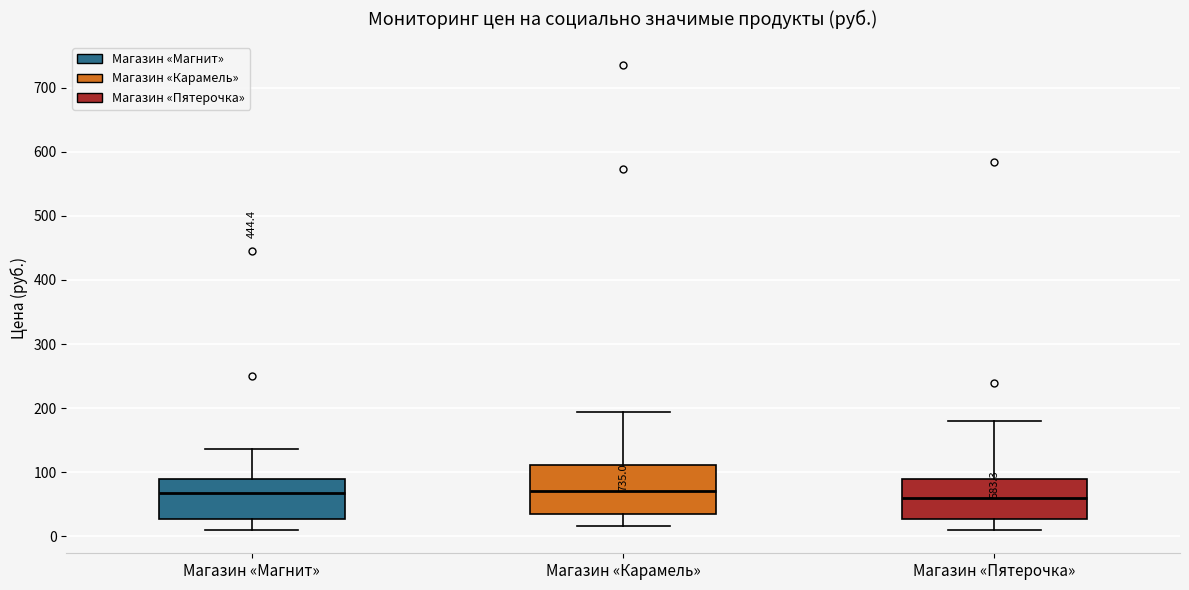

Reading left to right, read every box against the y-axis: the position of its median line, the range the box covers, and the ends of its whiskers. The values are not printed on the chart, so give them approximately, as read against the axis.

Магазин «Магнит»: median 70, box 30 to 90, whiskers 10 to 140
Магазин «Карамель»: median 70, box 30 to 110, whiskers 20 to 190
Магазин «Пятерочка»: median 60, box 30 to 90, whiskers 10 to 180